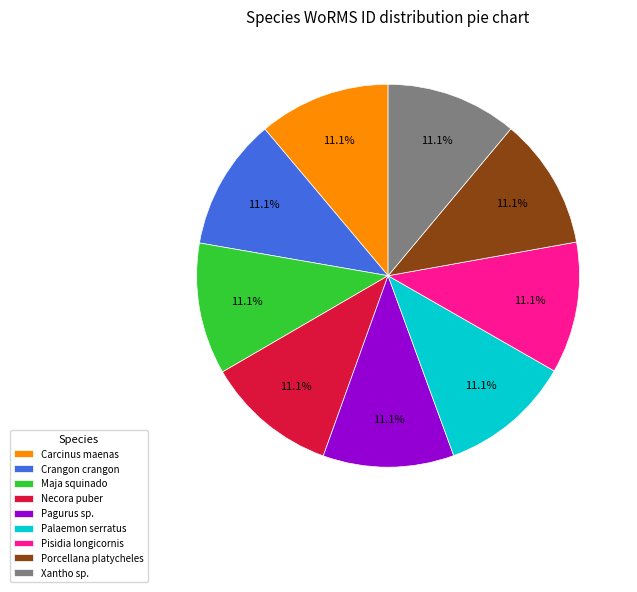

Does Porcellana platycheles account for over 50% of the chart?

No